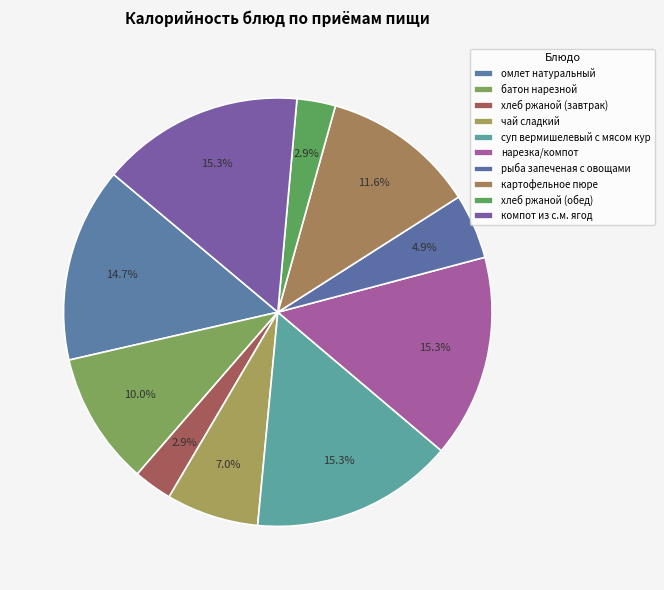

Rank the categories by value from lowest to highest.

хлеб ржаной (завтрак), хлеб ржаной (обед), рыба запеченая с овощами, чай сладкий, батон нарезной, картофельное пюре, омлет натуральный, суп вермишелевый с мясом кур, нарезка/компот, компот из с.м. ягод